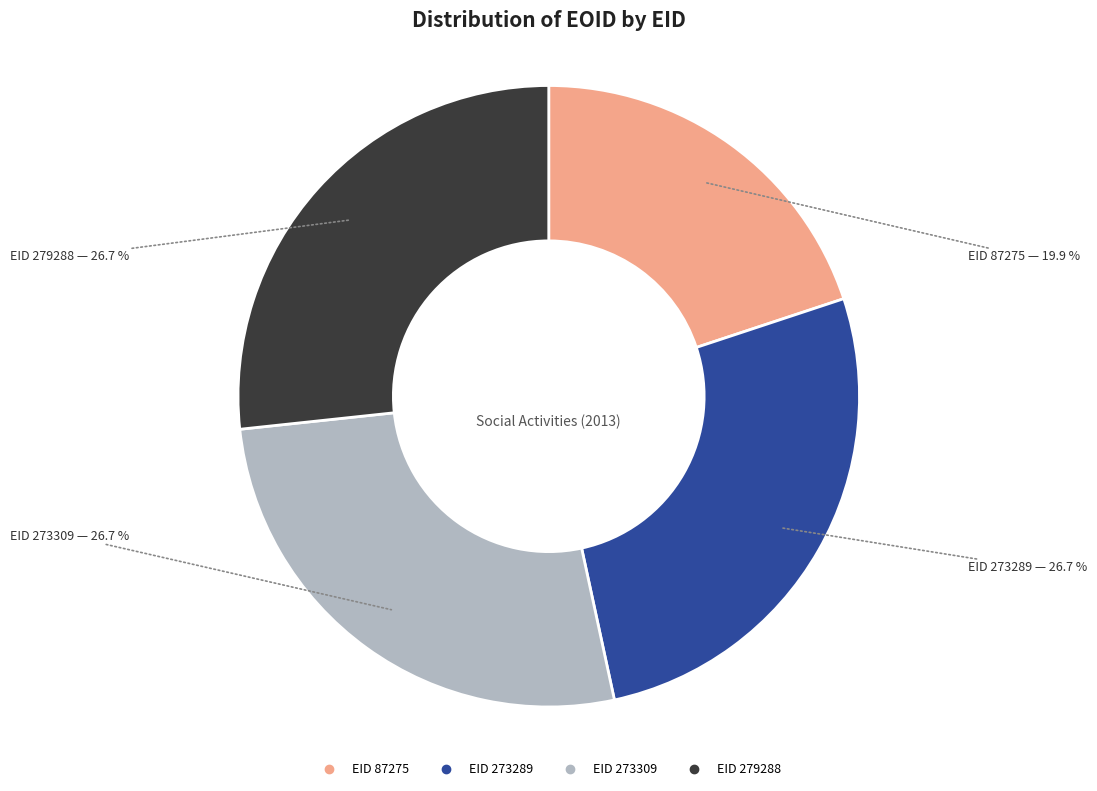

Does any single category account for the majority?

No